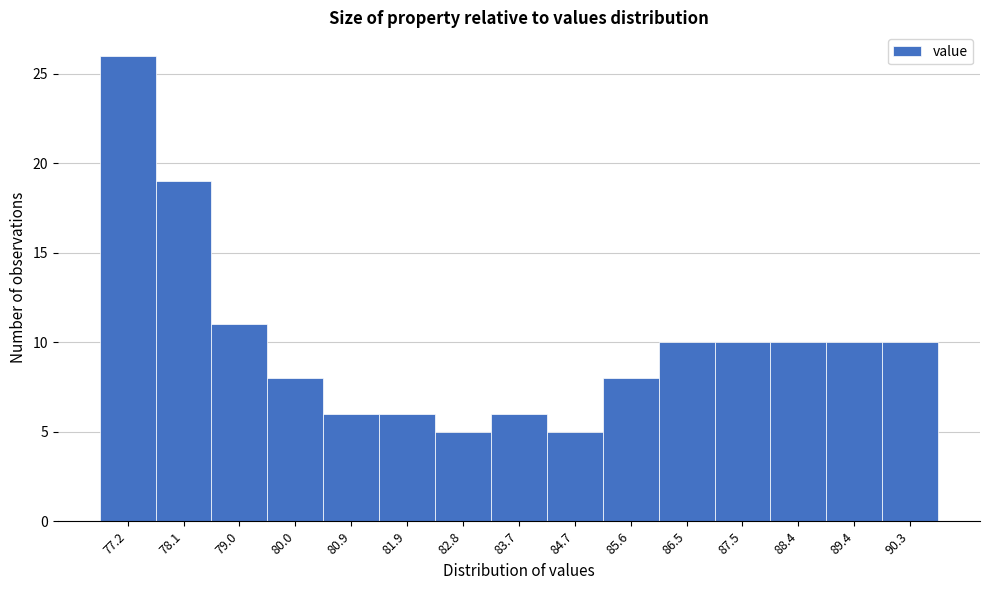

Reading left to right, what are all the values shown in this chart?

26	19	11	8	6	6	5	6	5	8	10	10	10	10	10